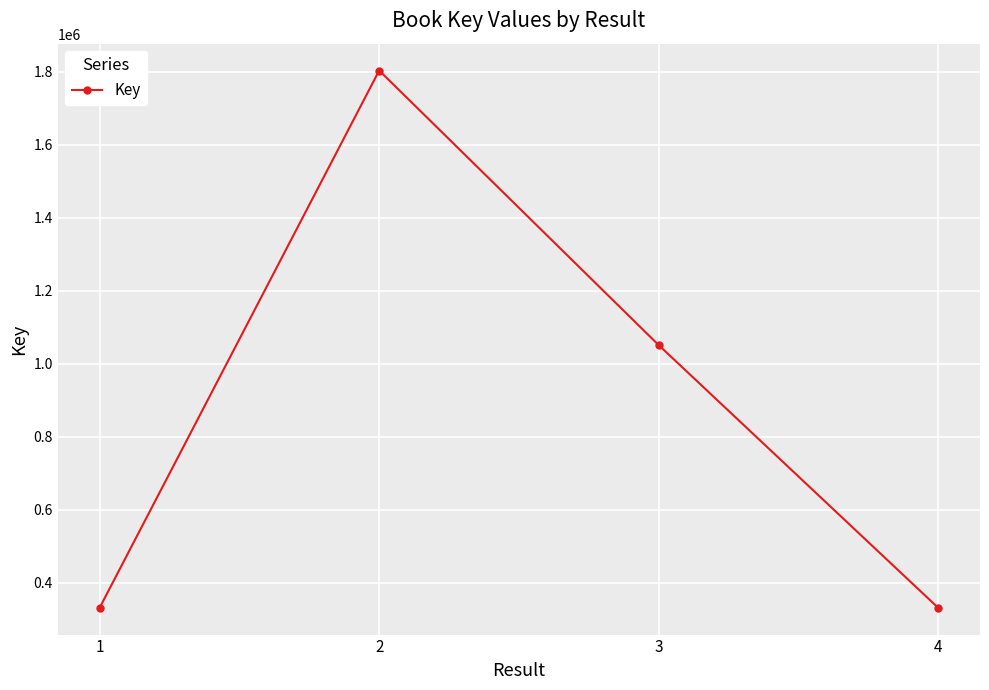

What is the value of the 3rd point from the left?

1051689